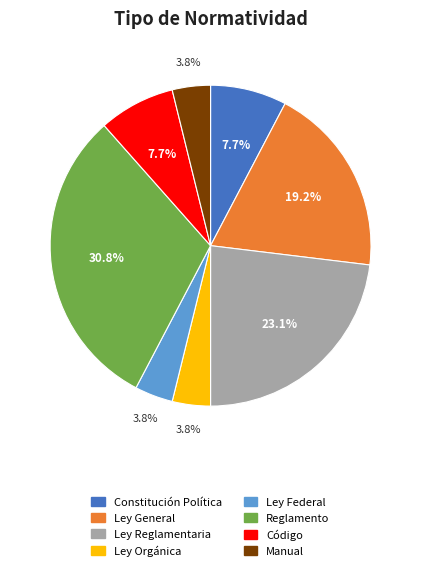

What is the largest slice in the pie chart?

Reglamento